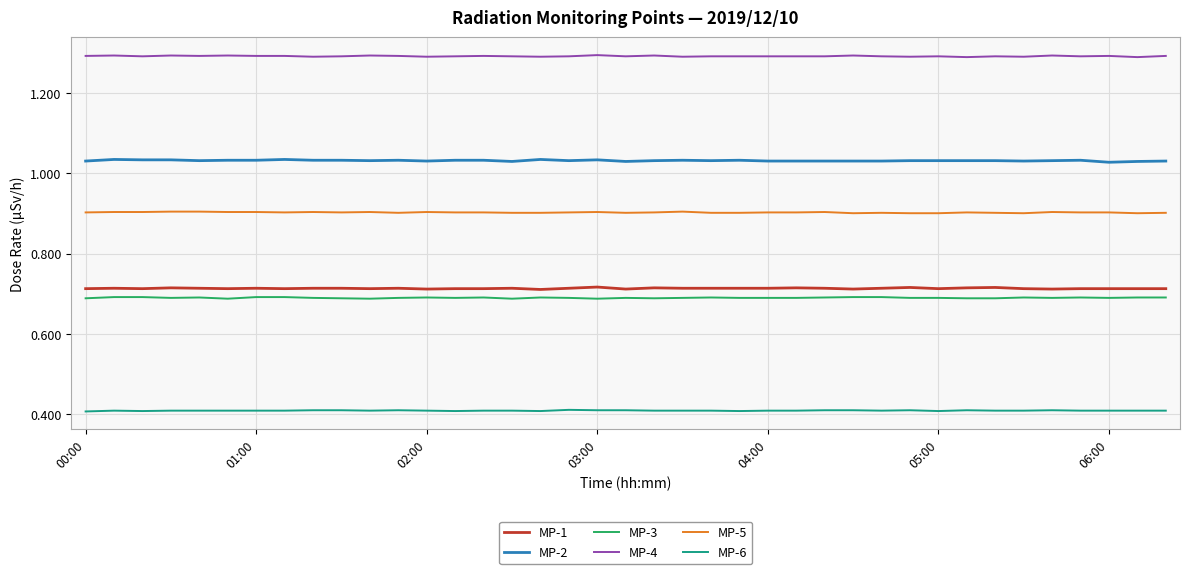

True or false: MP-6 and MP-1 intersect in this chart.

False